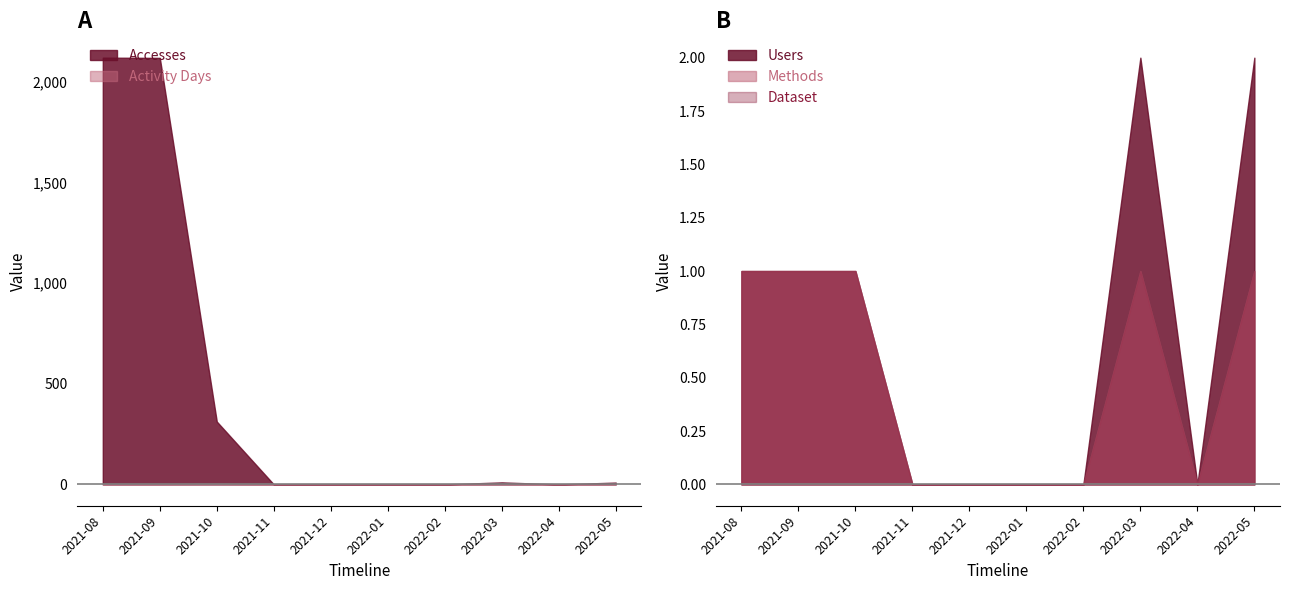

How many distinct data groups are displayed?

5